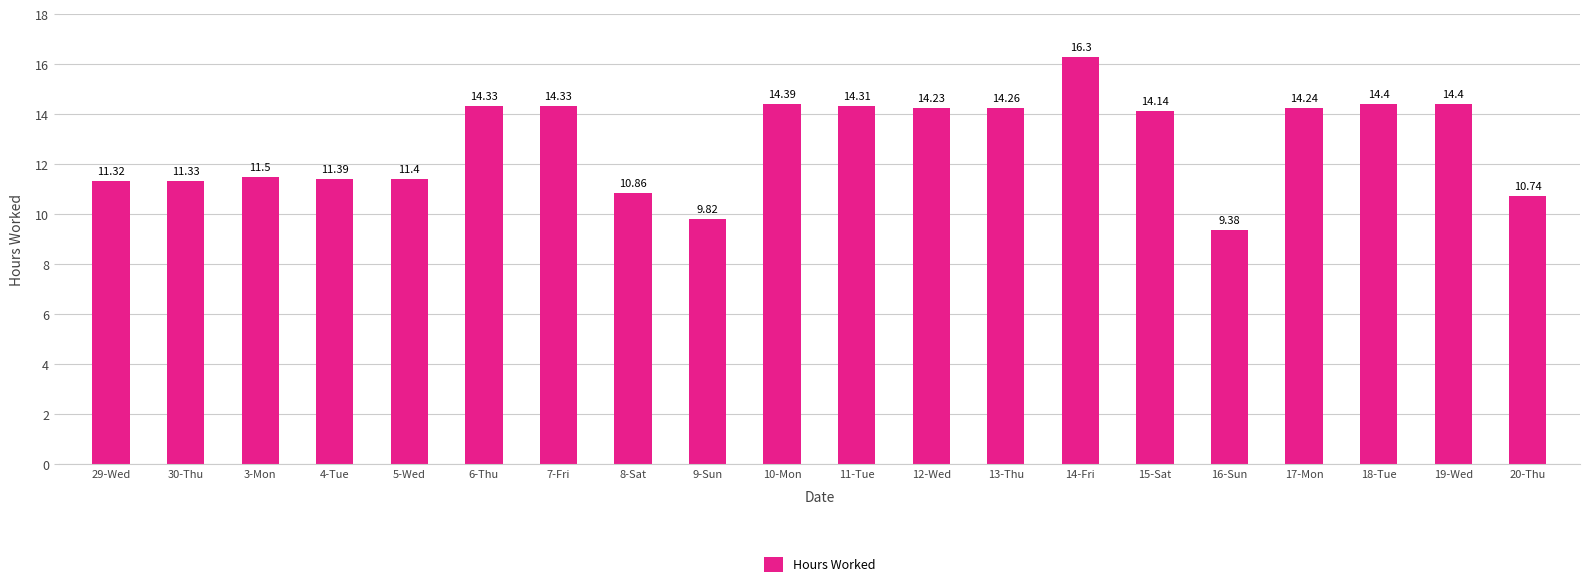

What is the change in value from 14-Fri to 19-Wed?

-1.9